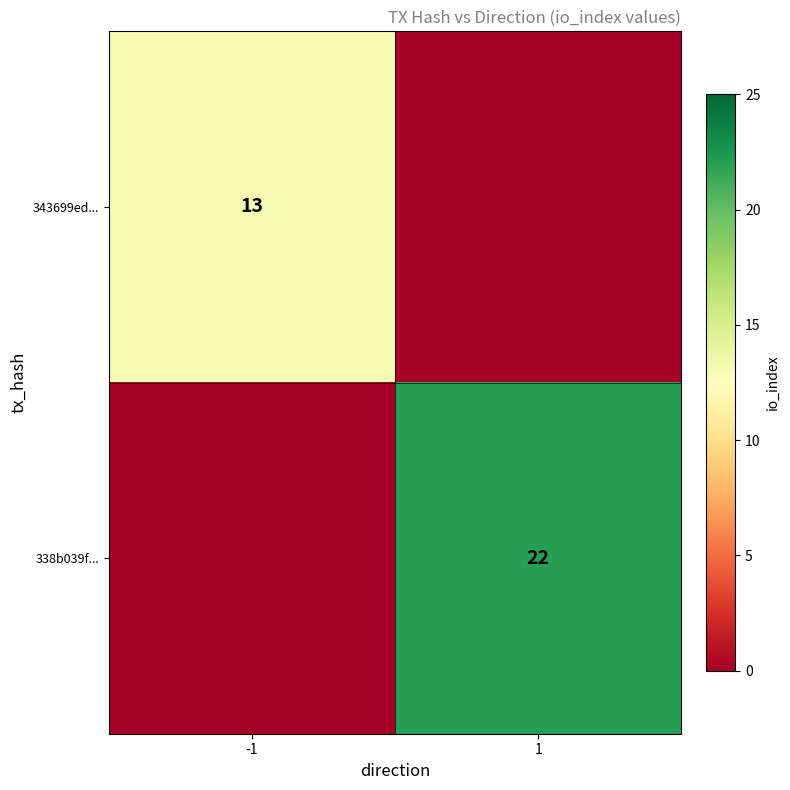

At which category is the sum across all series the highest?

1